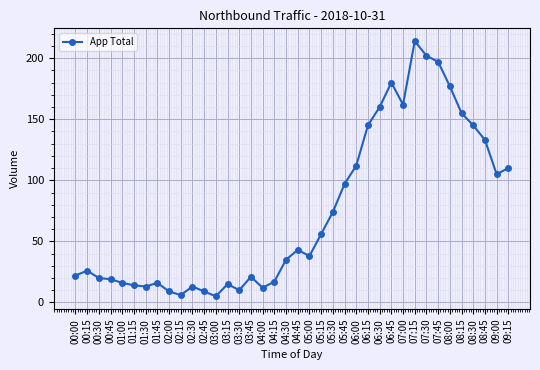

What is the change in value from 04:45 to 06:15?

+102